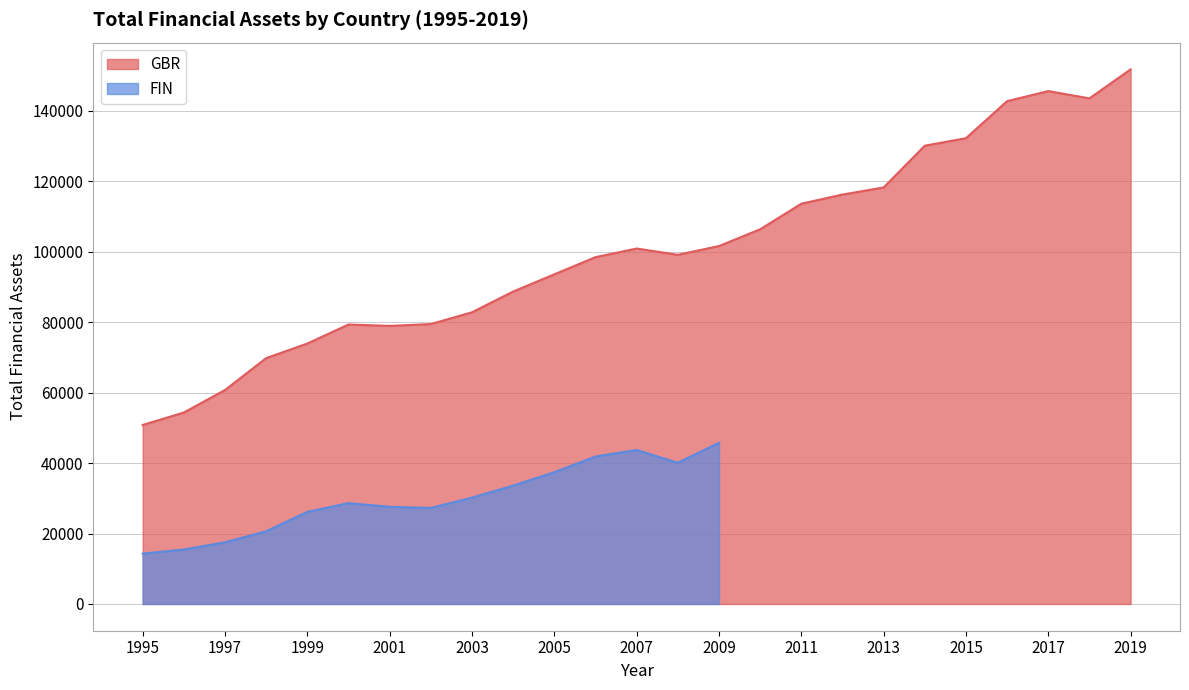

The chart shows a value of 78970.4 at 2001. True or false?

True